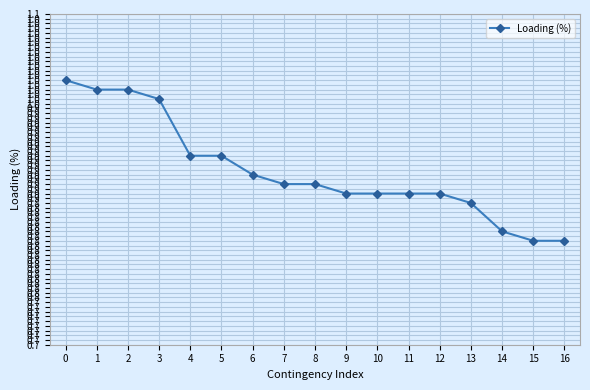

Does the chart display data point markers on the line(s)?

Yes